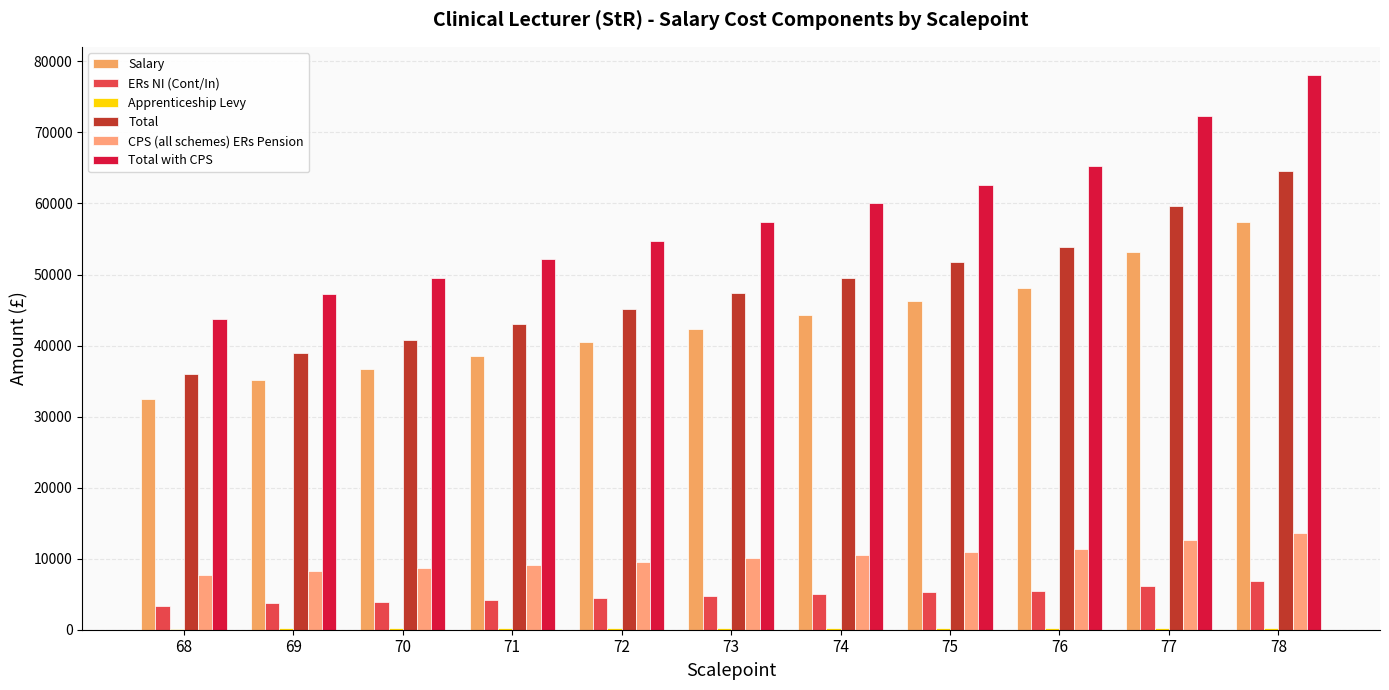

True or false: Apprenticeship Levy has a value of 283.2 at 68.

False